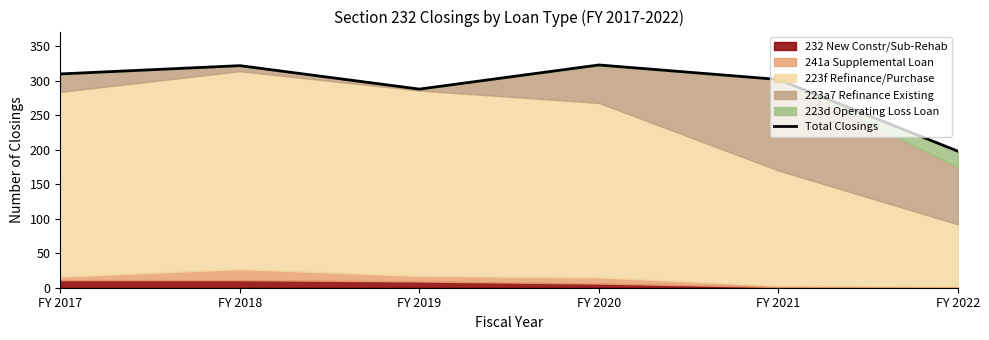

At which category does the data reach its first local valley?

FY 2019